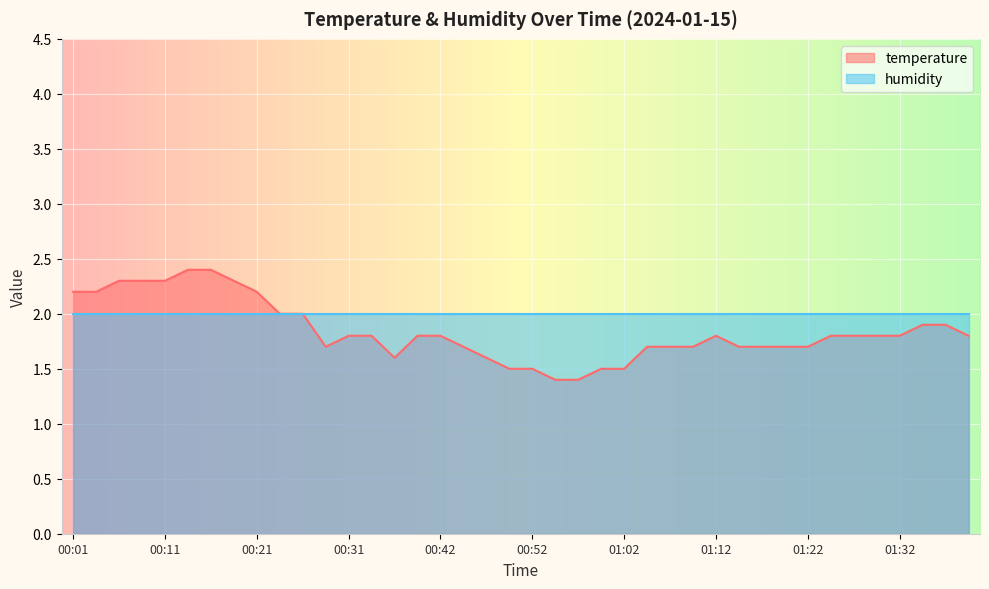

Does the chart display data point markers on the line(s)?

No